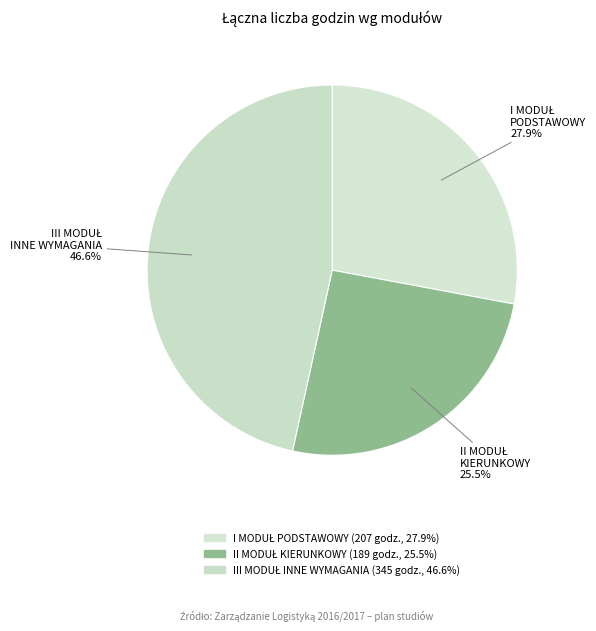

How many slices are in this pie chart?

3